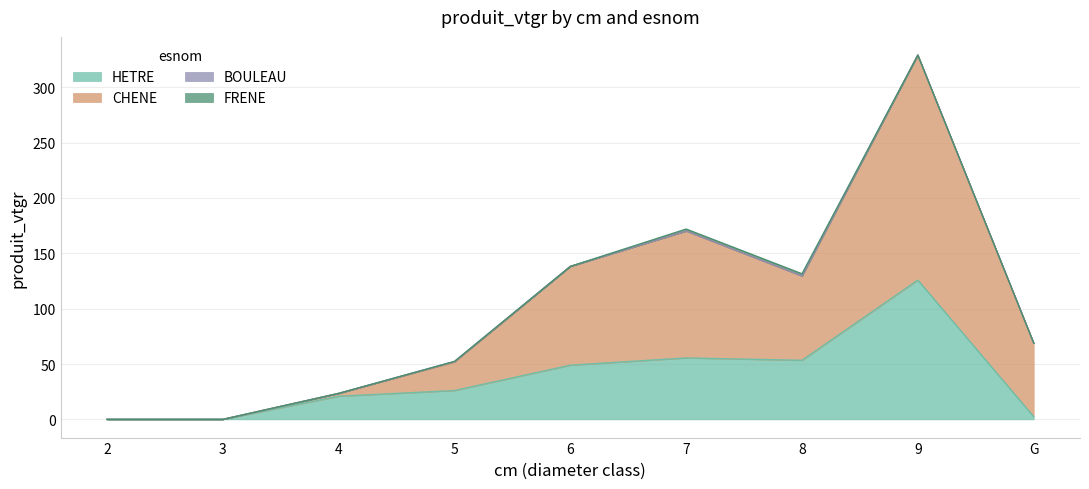

How many lines are shown in the chart?

4